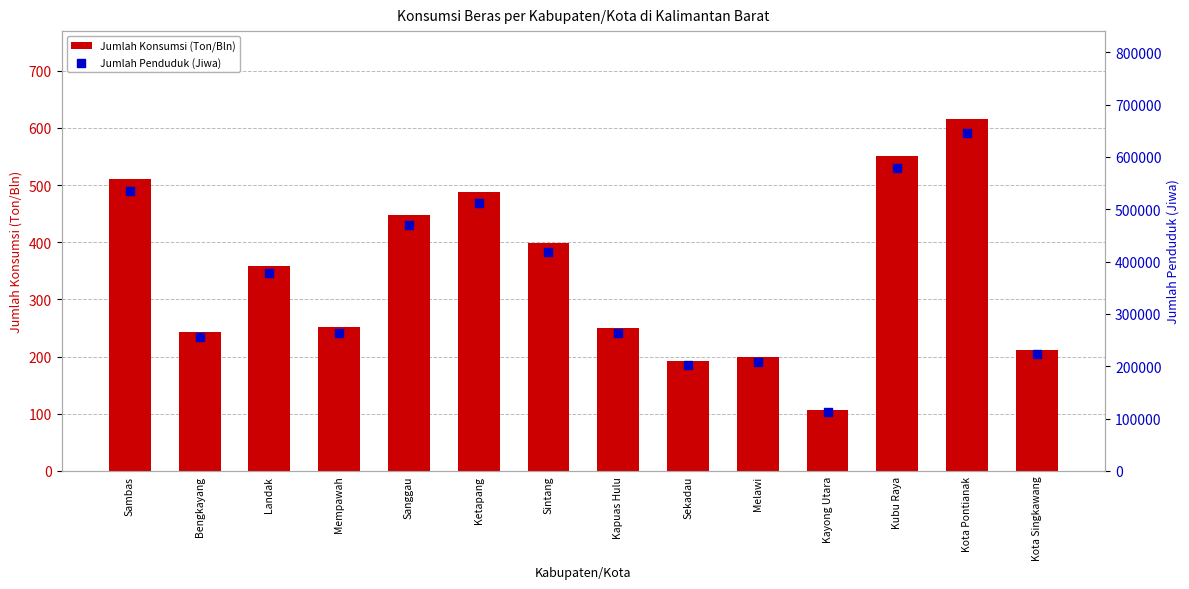

Which series has the largest total across all categories?

Jumlah Penduduk (Jiwa)